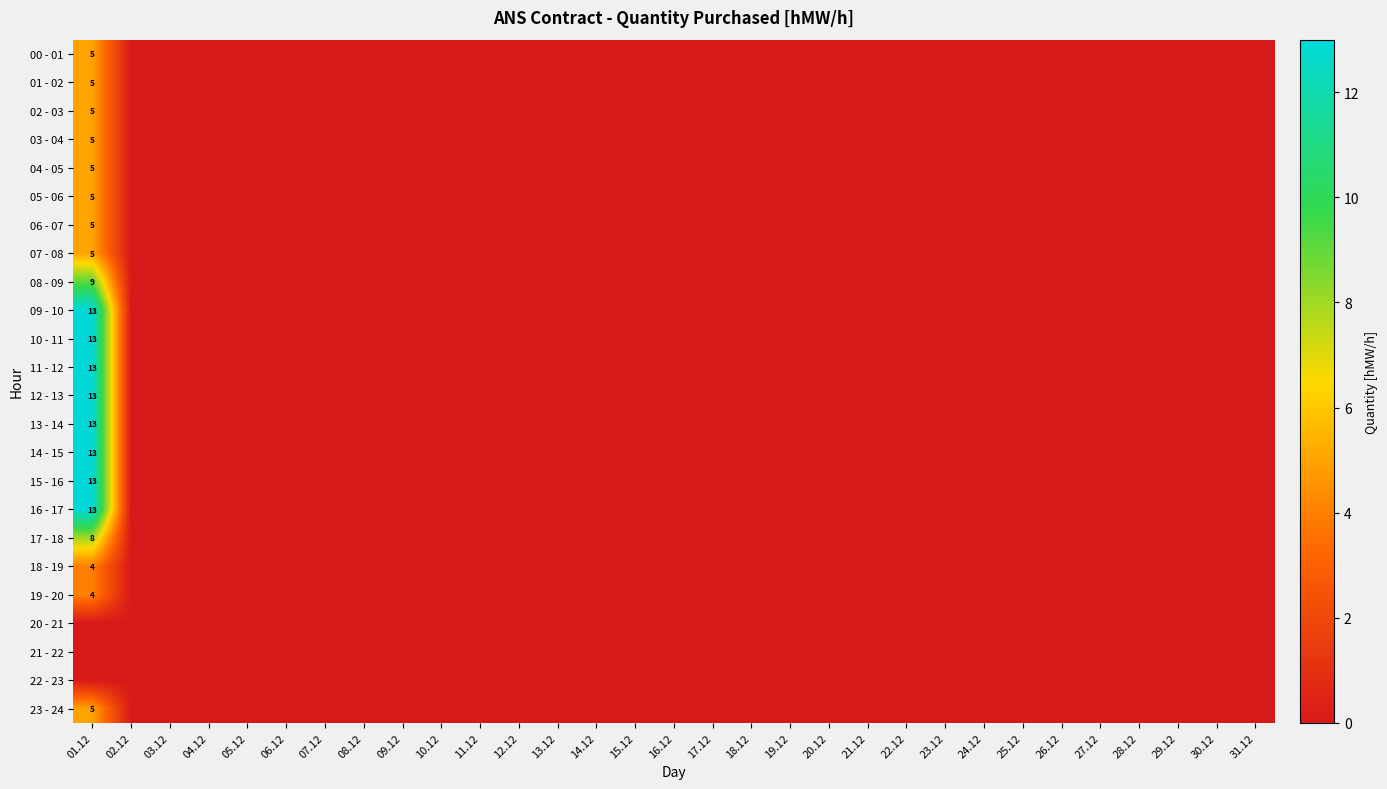

At which category does the chart reach its minimum across all series?

02.12